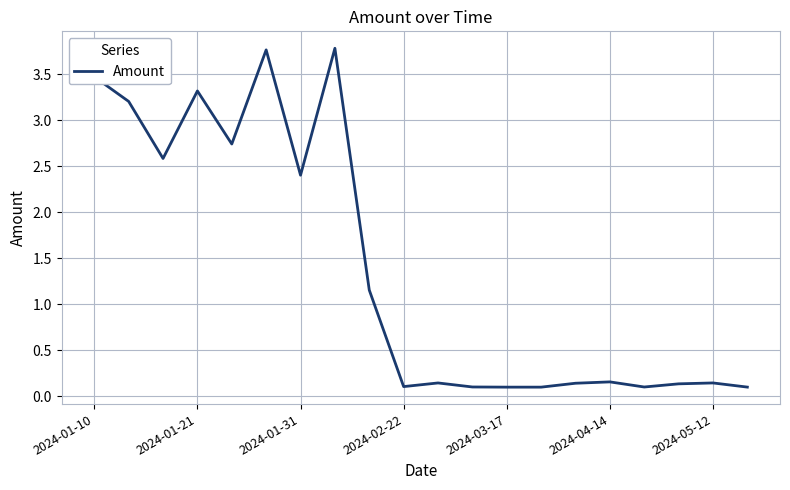

What is the sum of all values?

27.8